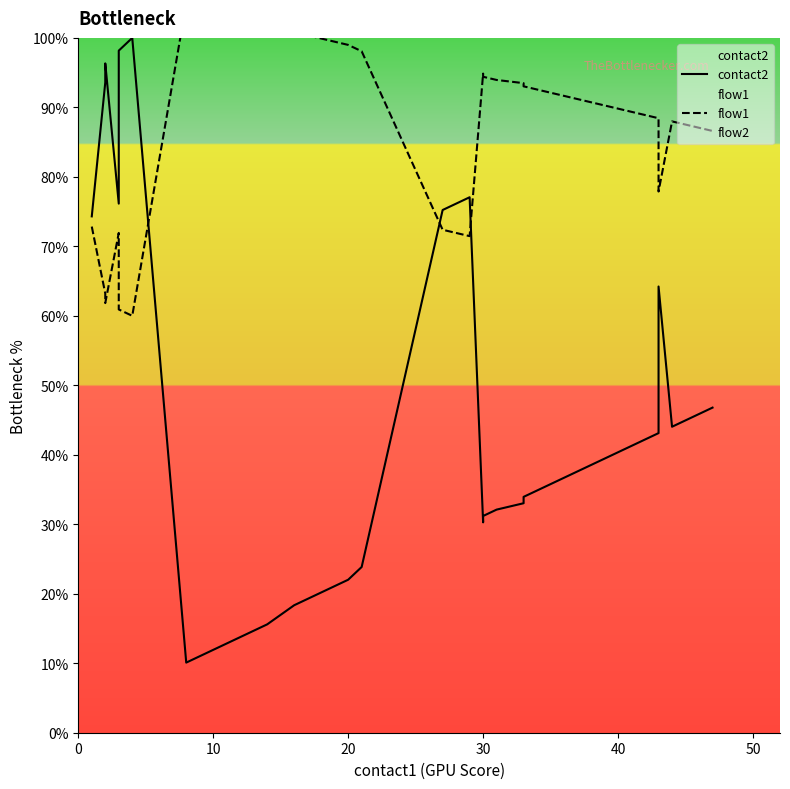

Which series ends up on top after the final intersection of contact2 and flow1?

flow1